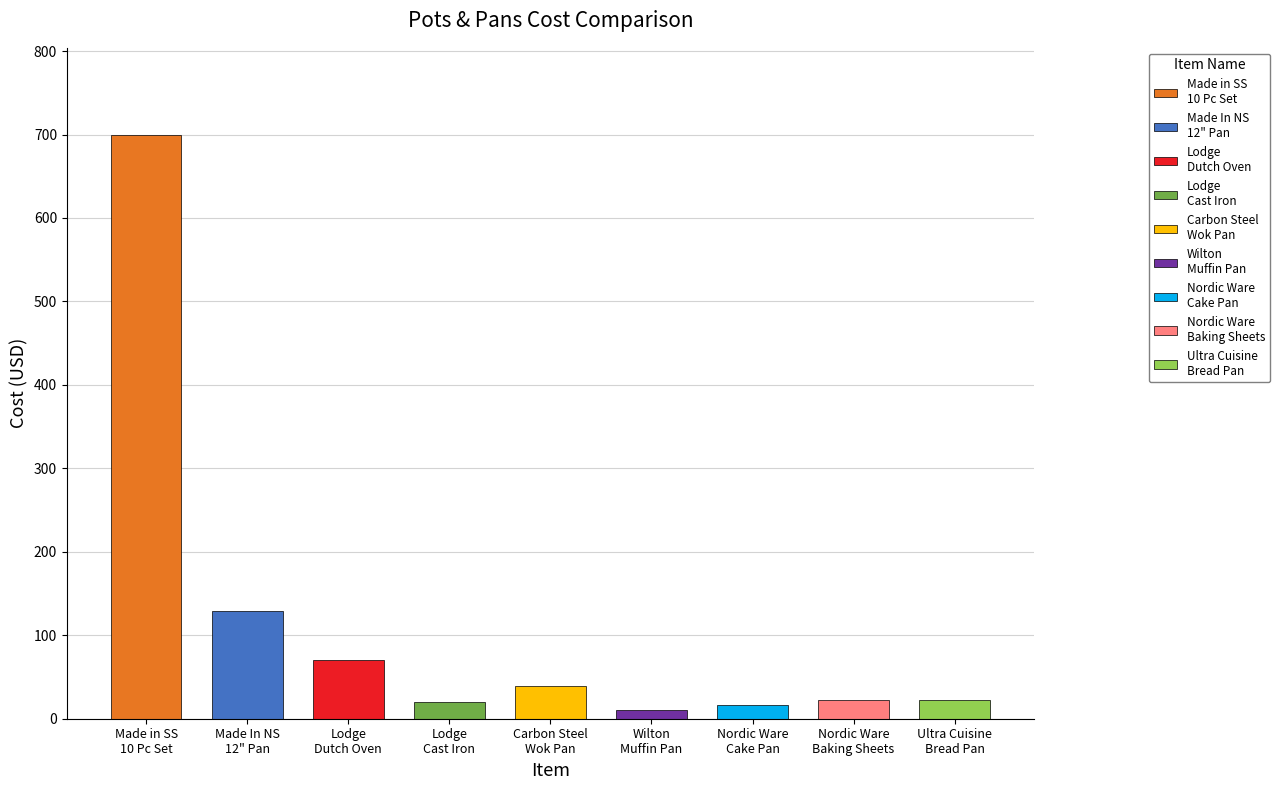

Count the number of values greater than 22.

4